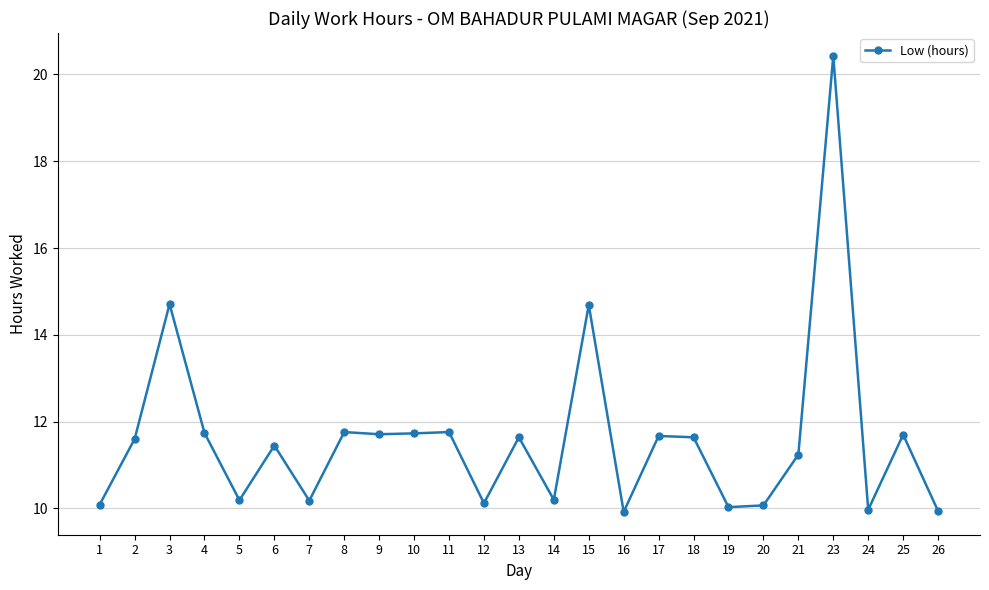

Is it true that the value at 16 is 3.8?

False